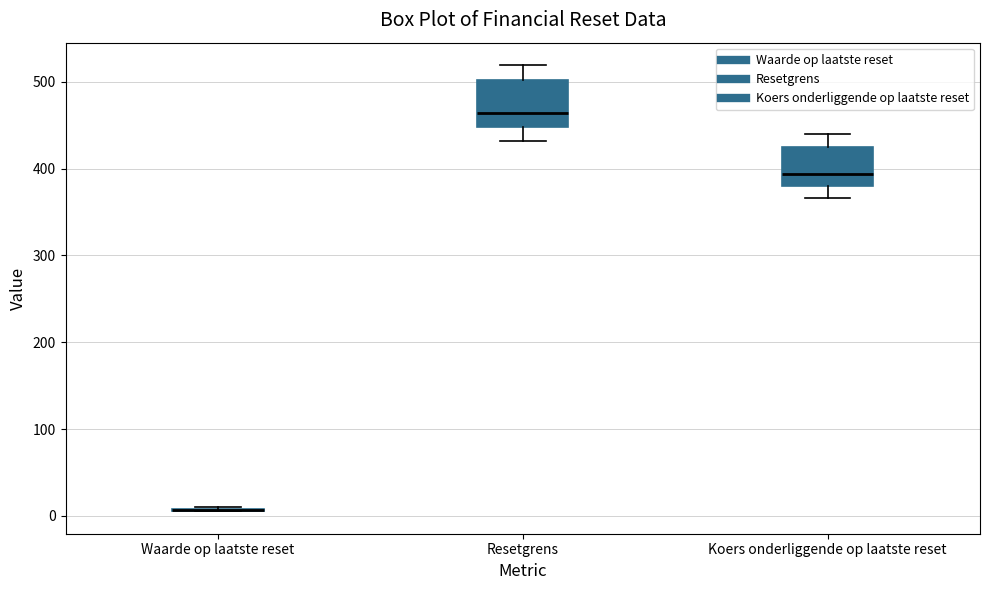

Where is the lower edge of the box for Koers onderliggende op laatste reset on the y-axis? The values are not printed on the chart, so give them approximately, as read against the axis.

380